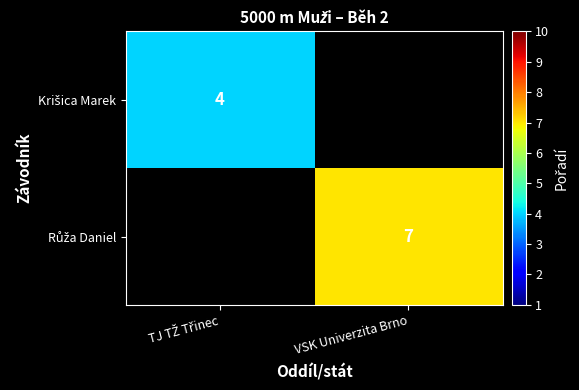

Is the value of Krišica Marek at TJ TŽ Třinec greater than the value of Růža Daniel at TJ TŽ Třinec?

No